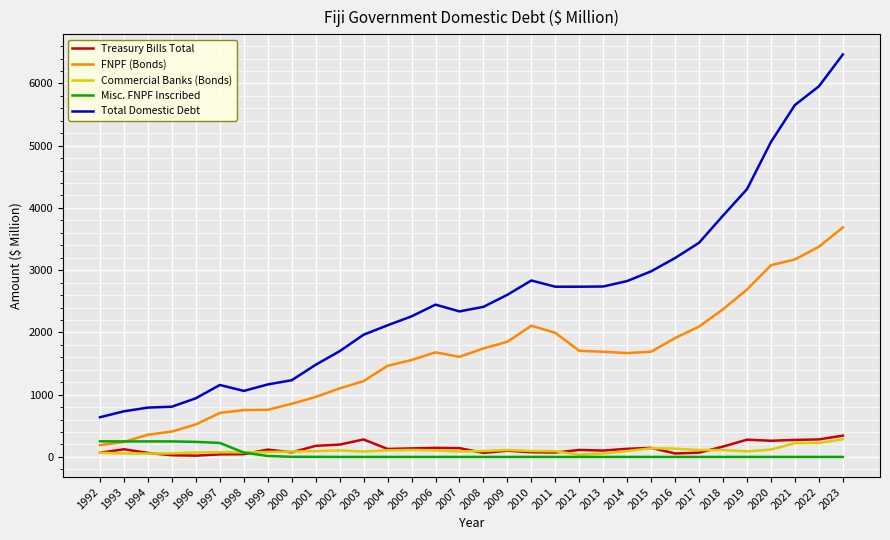

Which category has the lowest value in the Total Domestic Debt series?

1992